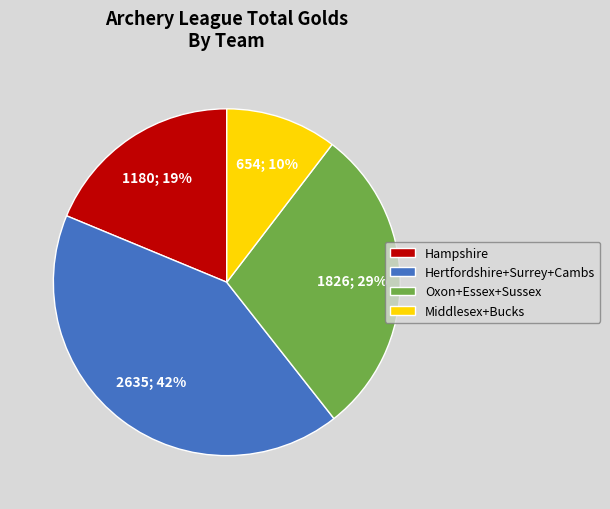

Count the number of slices in the pie.

4